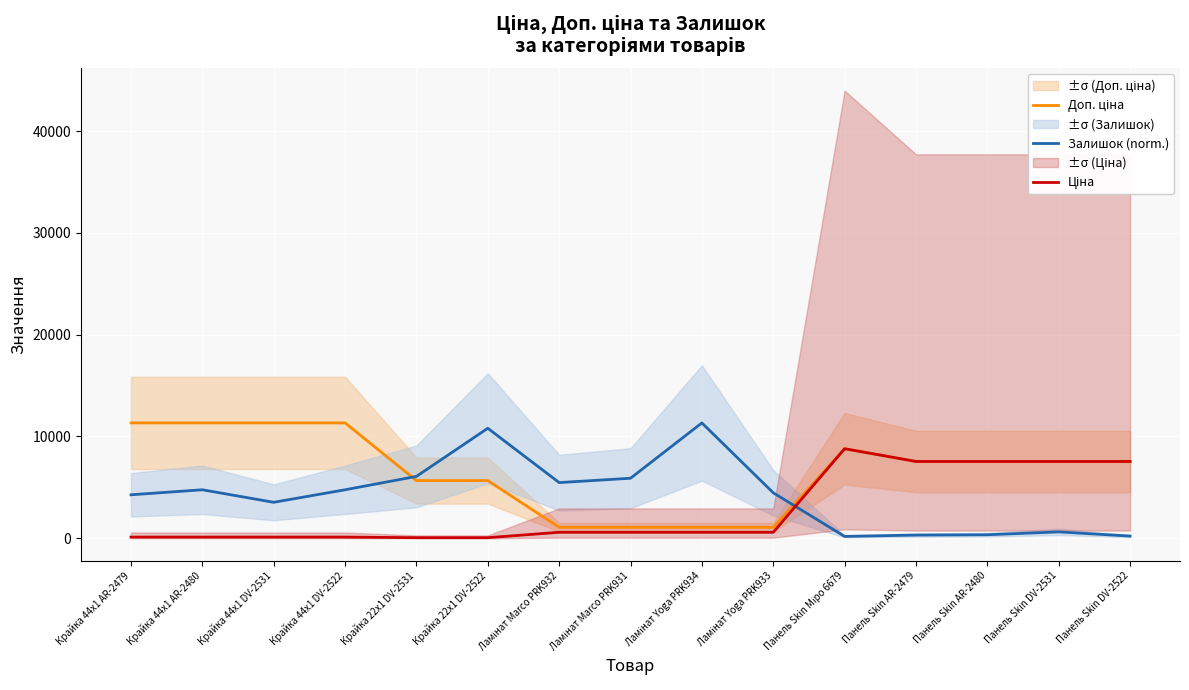

Is it true that Залишок (norm.) equals 1213.6 at Ламінат Yoga PRK933?

False